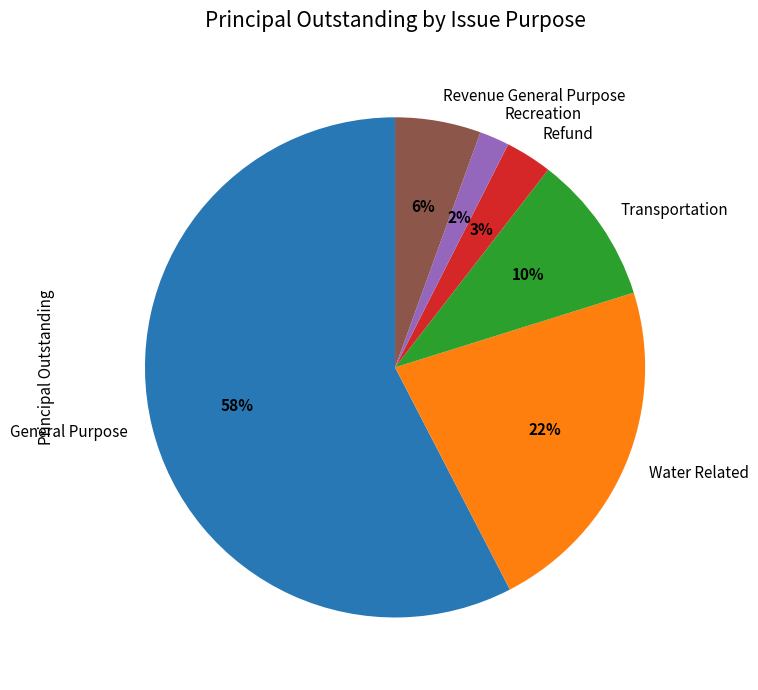

True or false: Transportation accounts for 10% of the total.

True